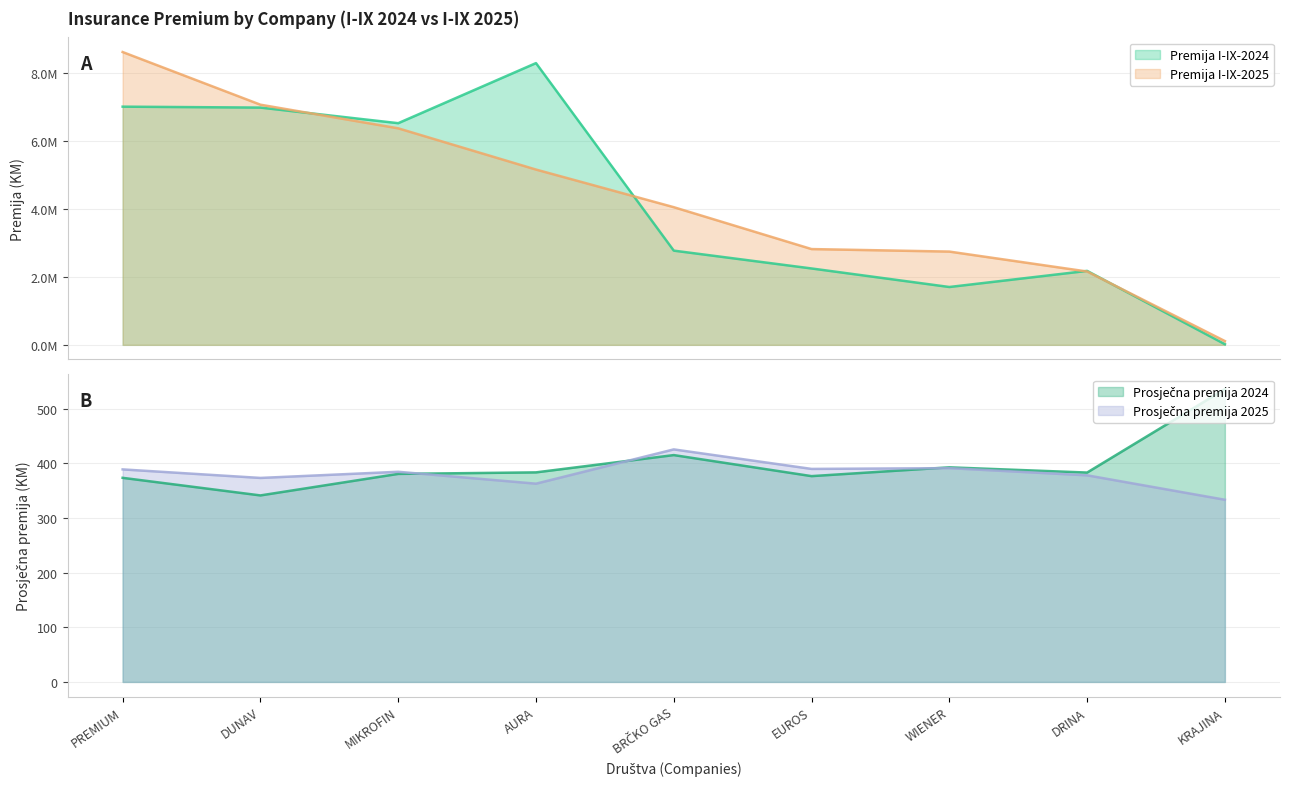

What is the difference between the highest and lowest values at MIKROFIN?

6516958.4